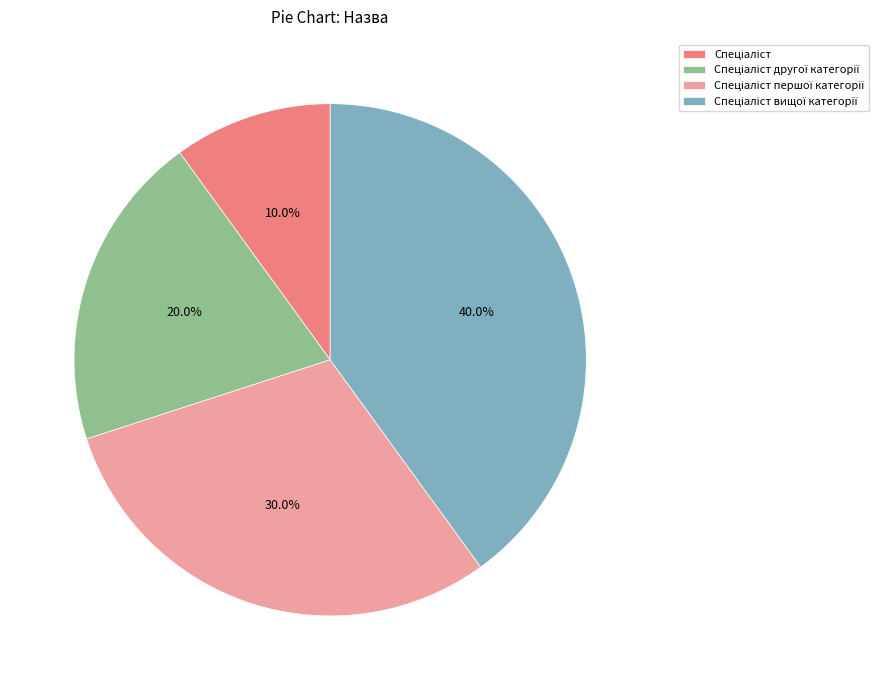

Does any single category account for the majority?

No